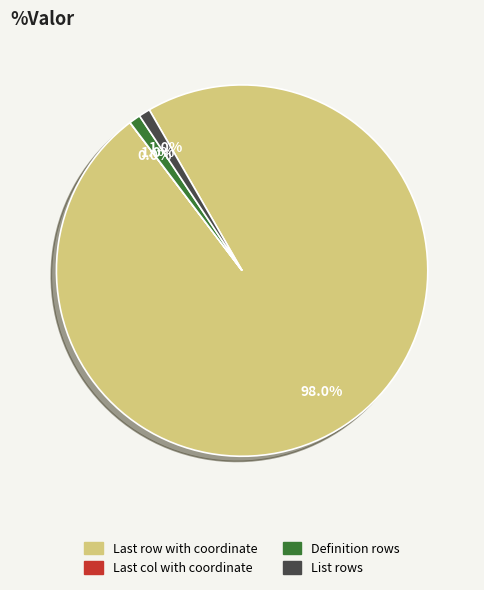

Does Definition rows represent more than half of the total?

No